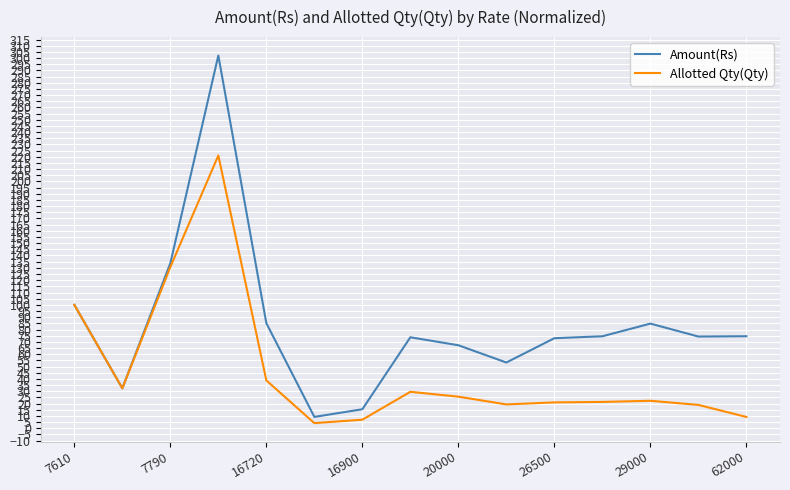

How many distinct data groups are displayed?

2